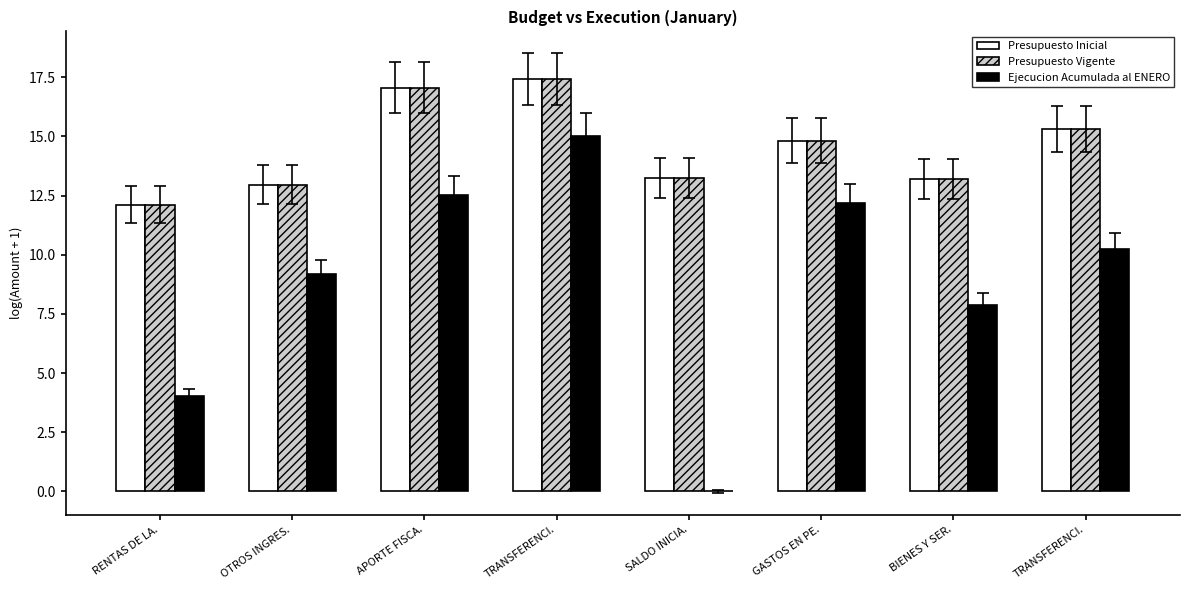

What are all the series names shown in the legend?

Presupuesto Inicial, Presupuesto Vigente, Ejecucion Acumulada al ENERO